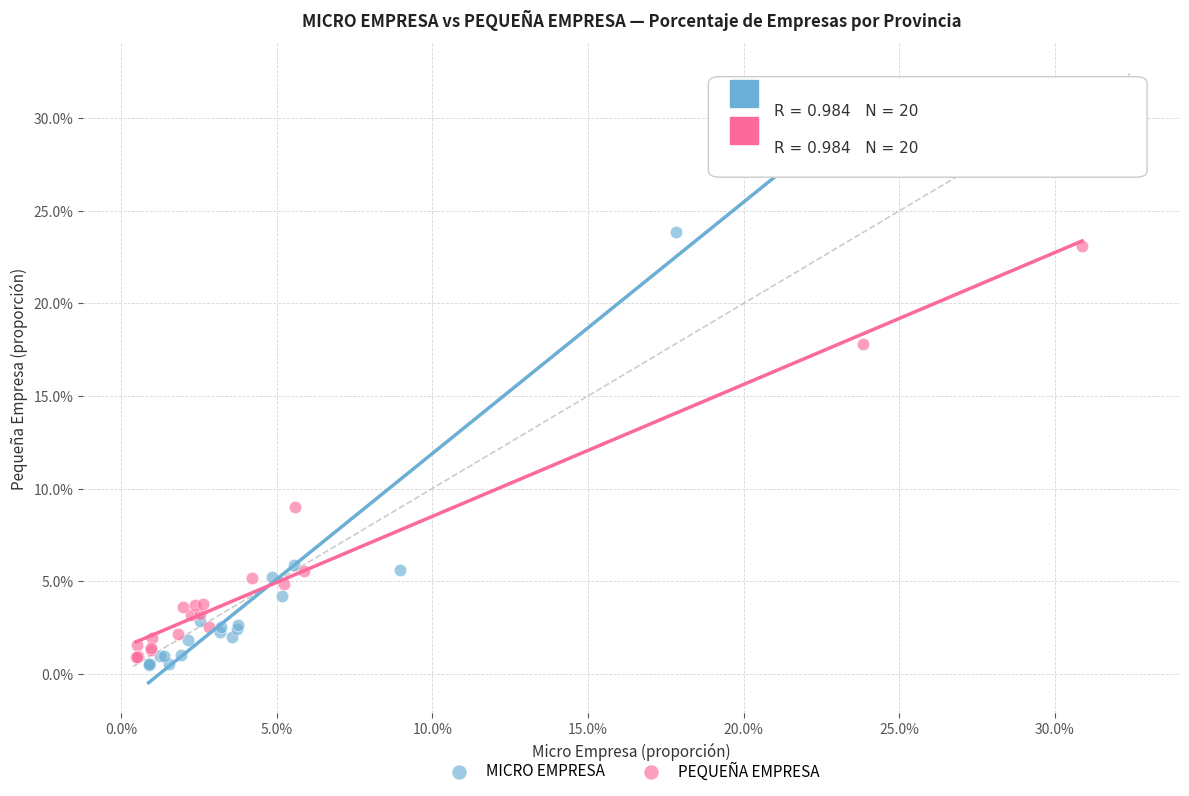

Which series contains the lowest Y value?

MICRO EMPRESA